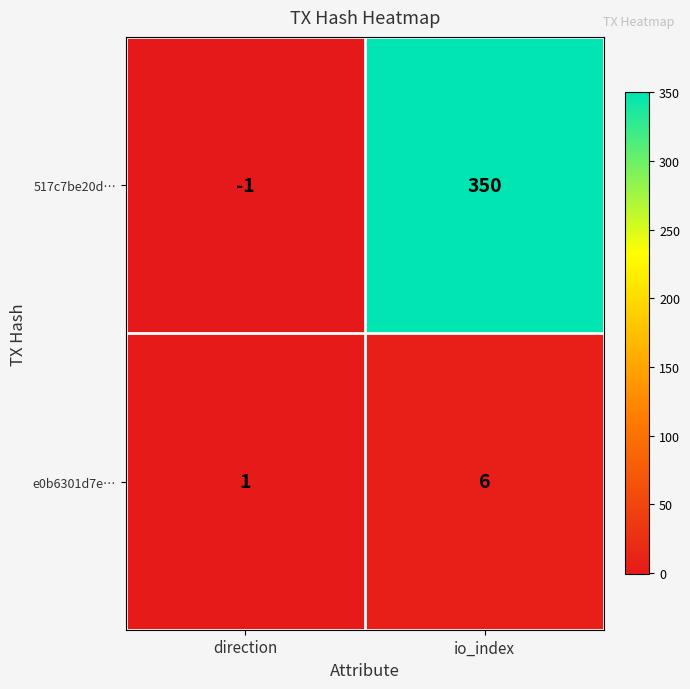

What is the sum of the 517c7be20d… values at io_index and direction?

349